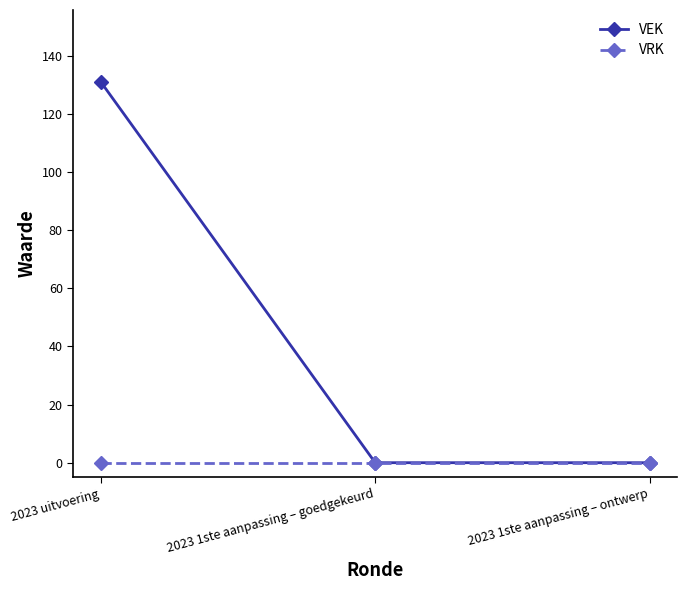

True or false: VEK has a value of 0 at 2023 1ste aanpassing – ontwerp.

True